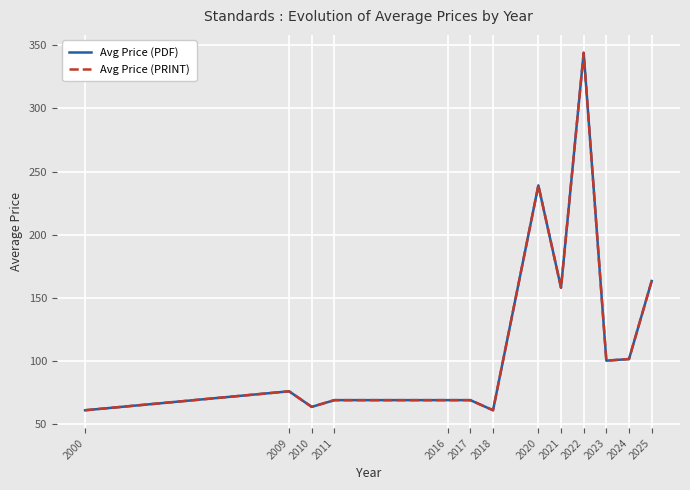

Where is the first local minimum for Avg Price (PDF)?

2010